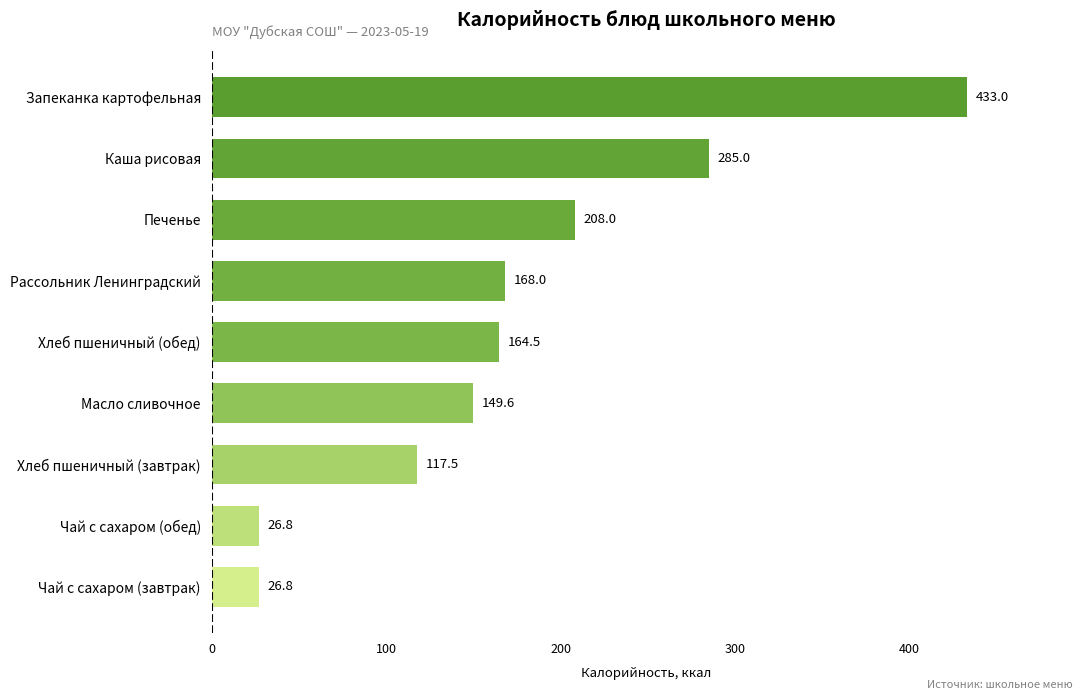

What is the average value?

175.5